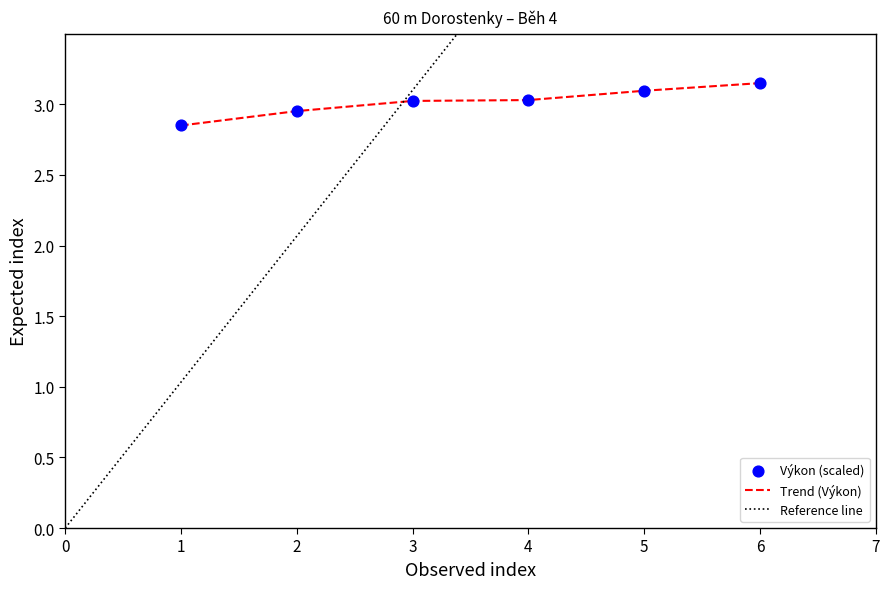

True or false: Trend (Výkon) has a value of 3.0 at 3.

True